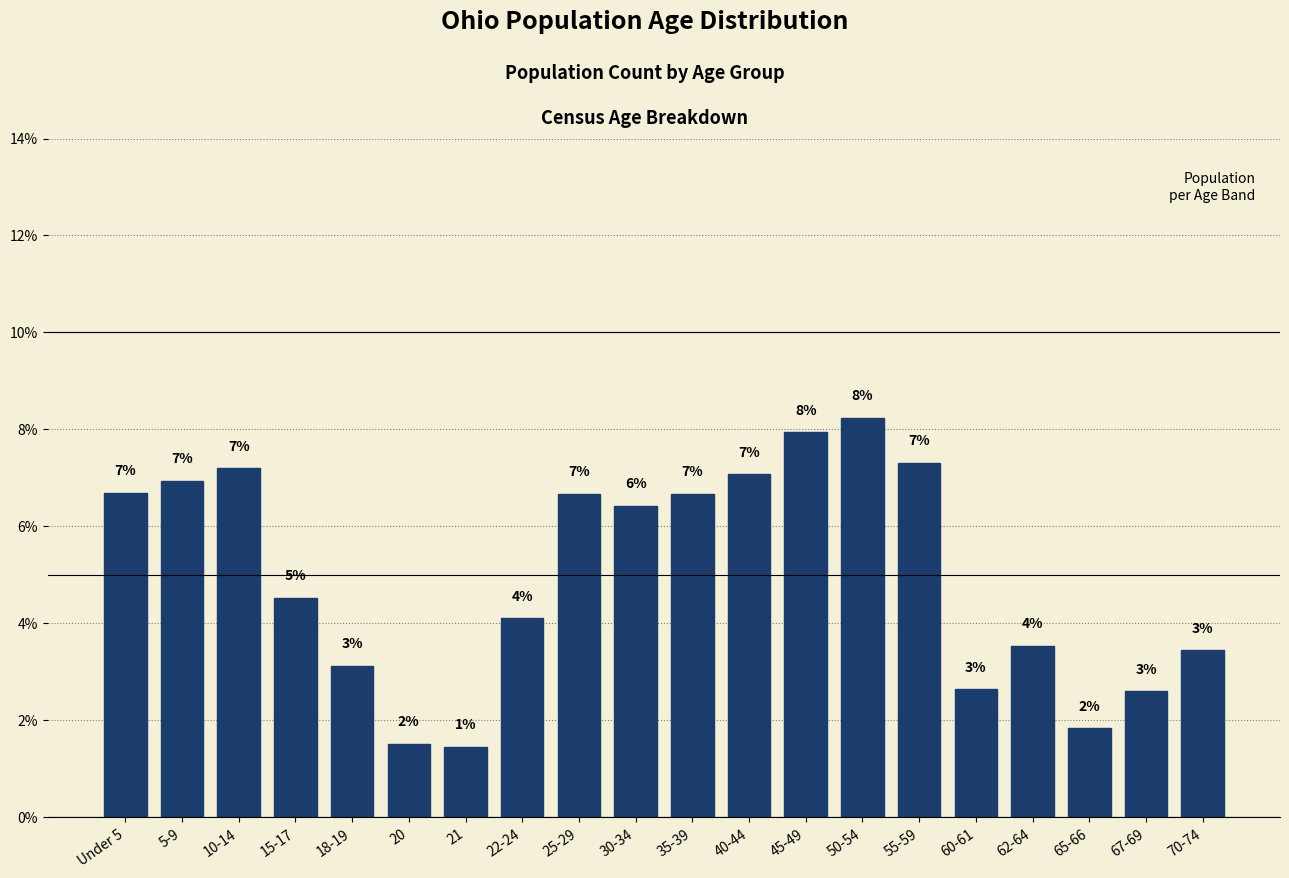

Does the chart contain any negative values?

No